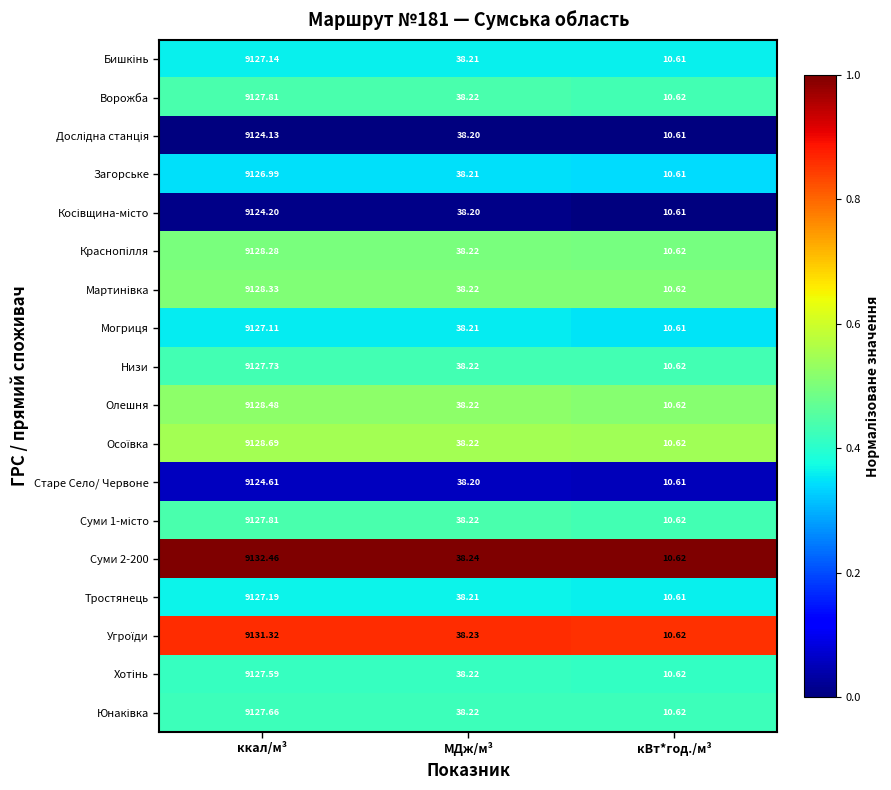

At which category is the sum across all series the highest?

ккал/м³